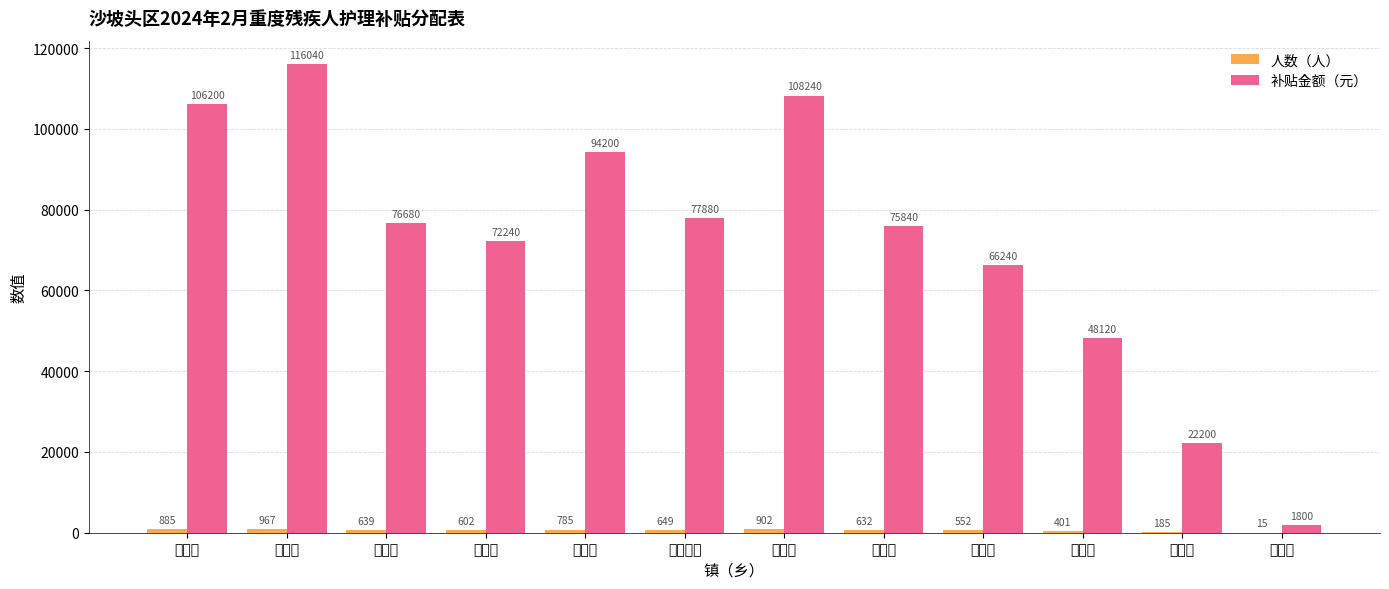

What is the greatest value displayed?

116040